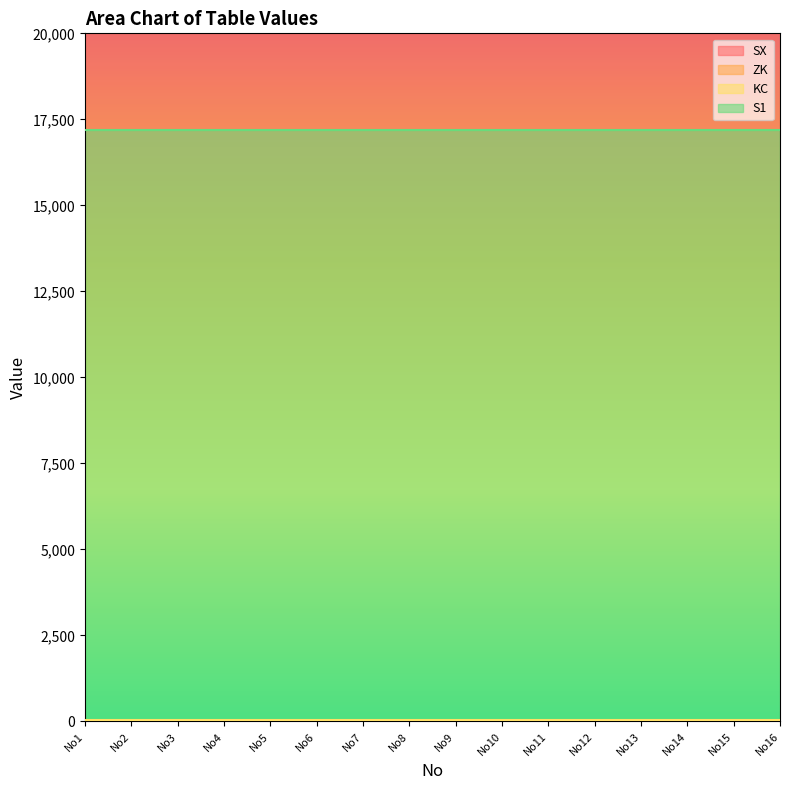

True or false: S1 and KC intersect in this chart.

False